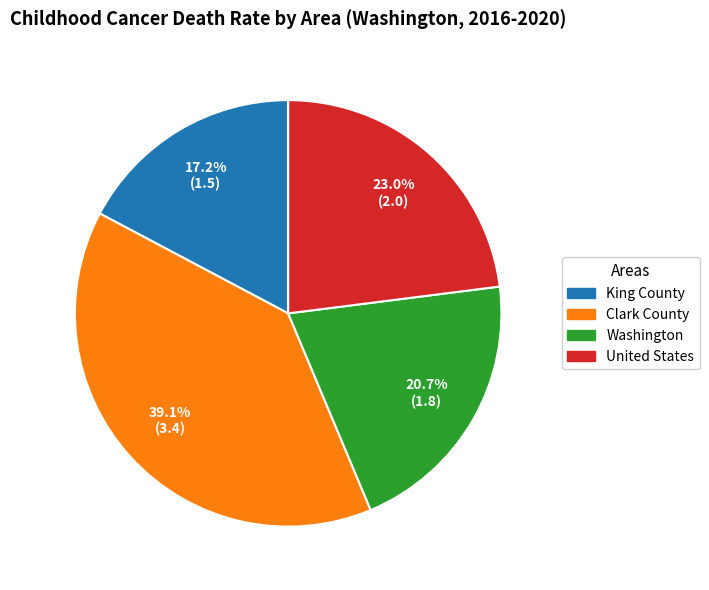

To the nearest percent, what is the average slice percentage?

25%